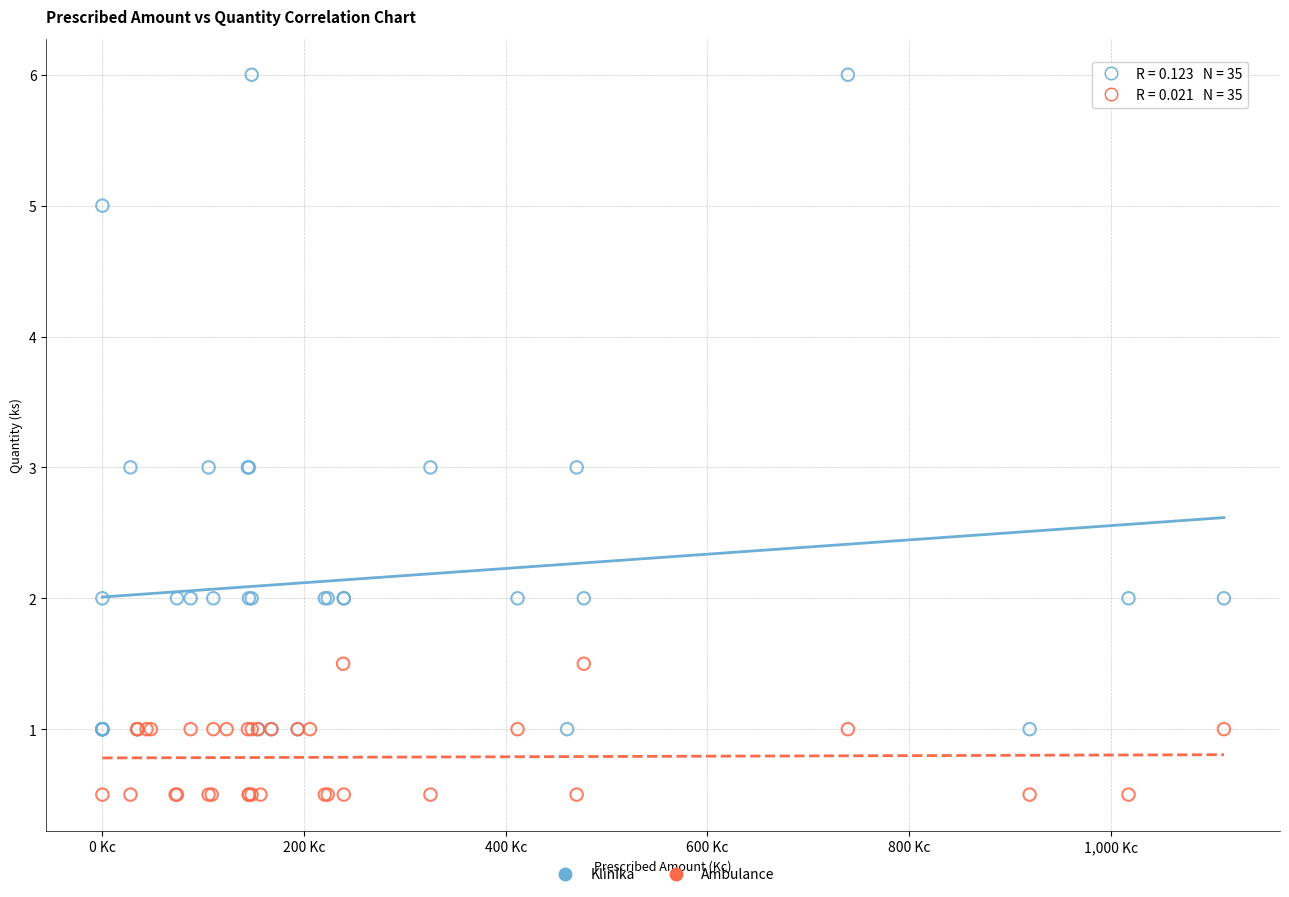

What are all the series names shown in the legend?

Klinika, Ambulance